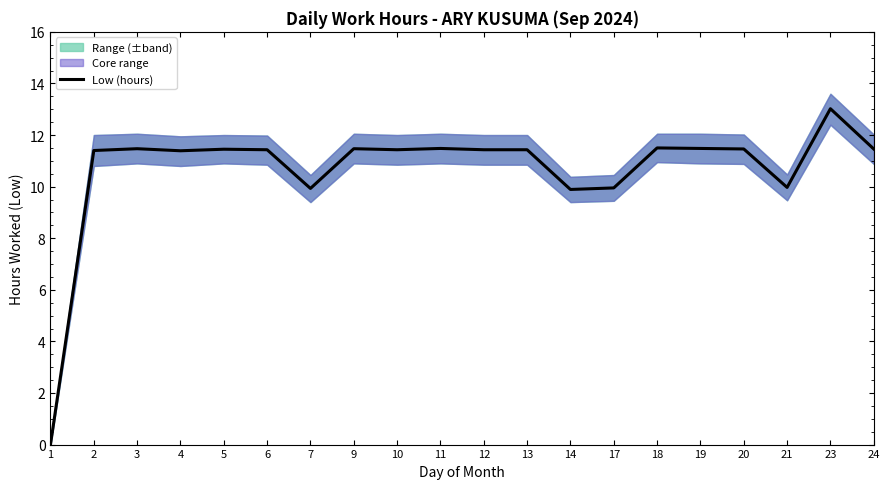

Is this an area chart (filled region under the line)?

No